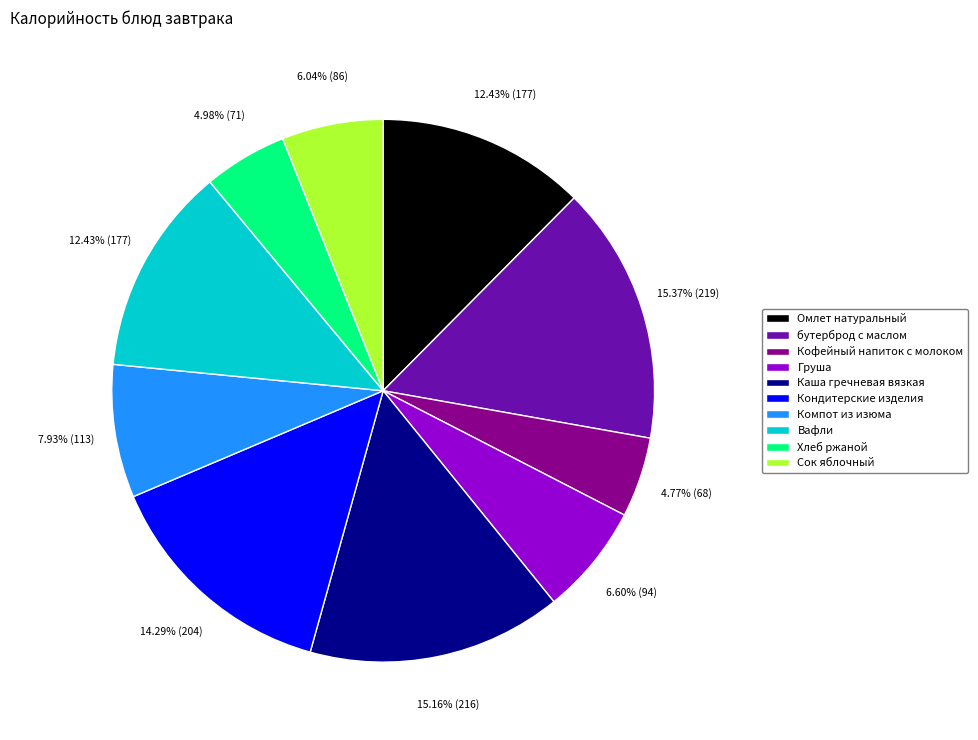

Is there a majority slice in this chart?

No